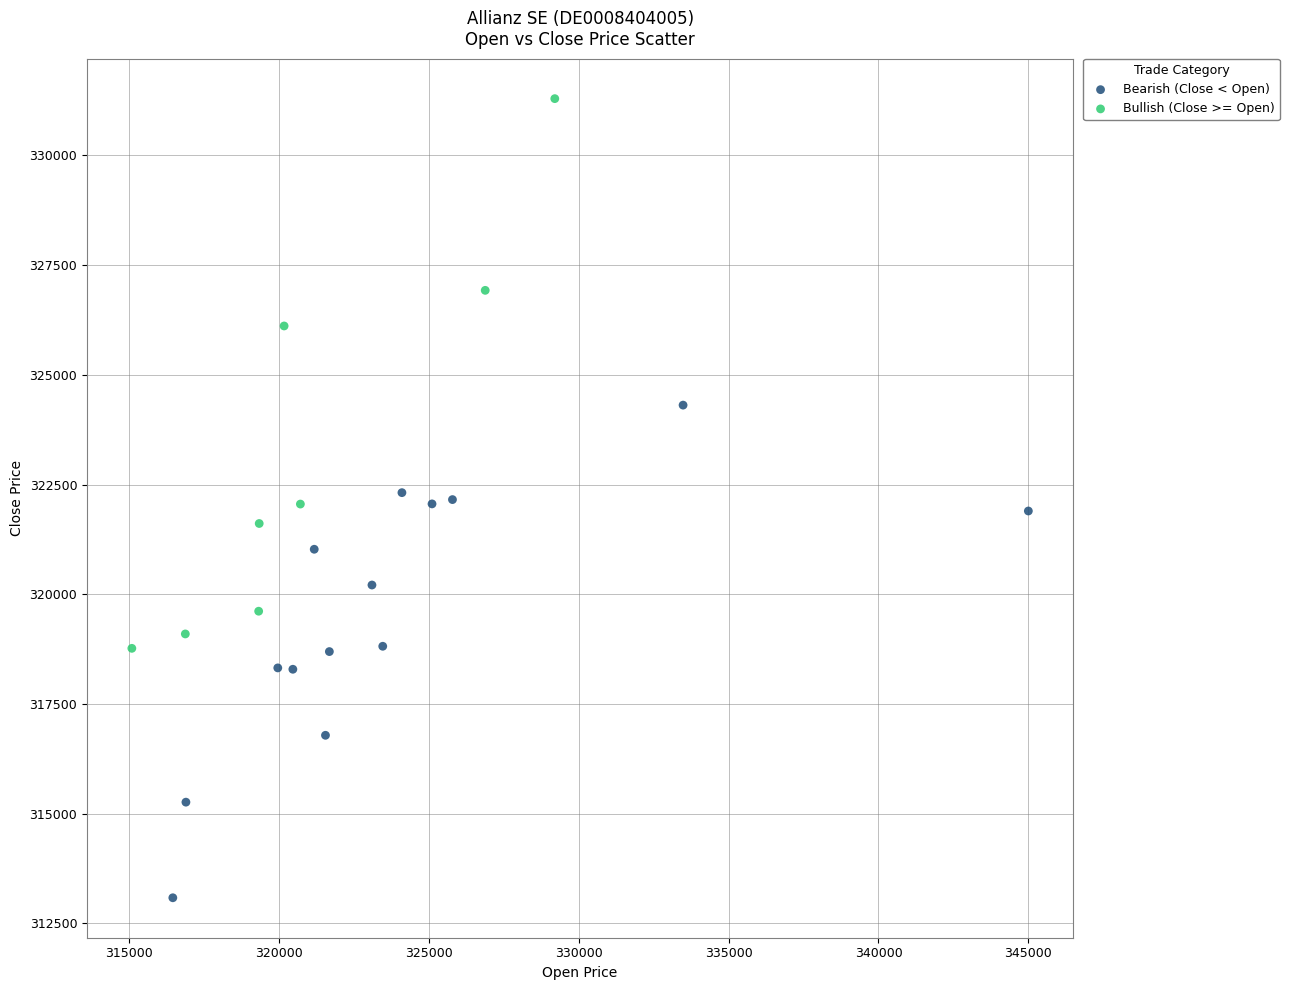

Which series has the largest Y range (max minus min)?

Bullish (Close >= Open)